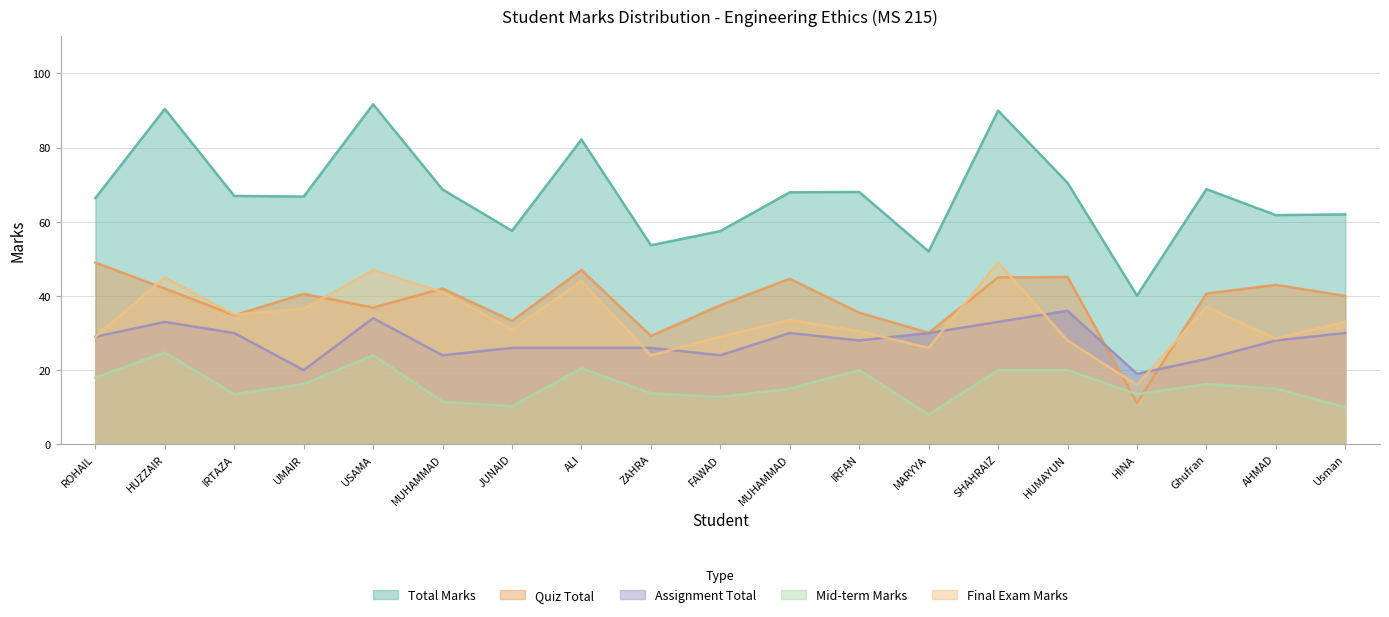

In Quiz Total, how many points are lower than both neighbors (excluding endpoints)?

6